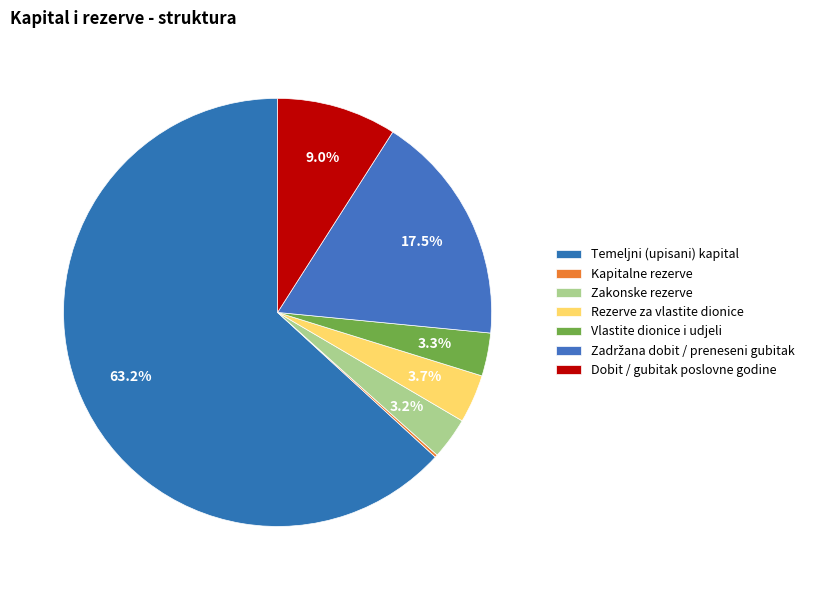

To the nearest percent, what is the average slice percentage?

14%